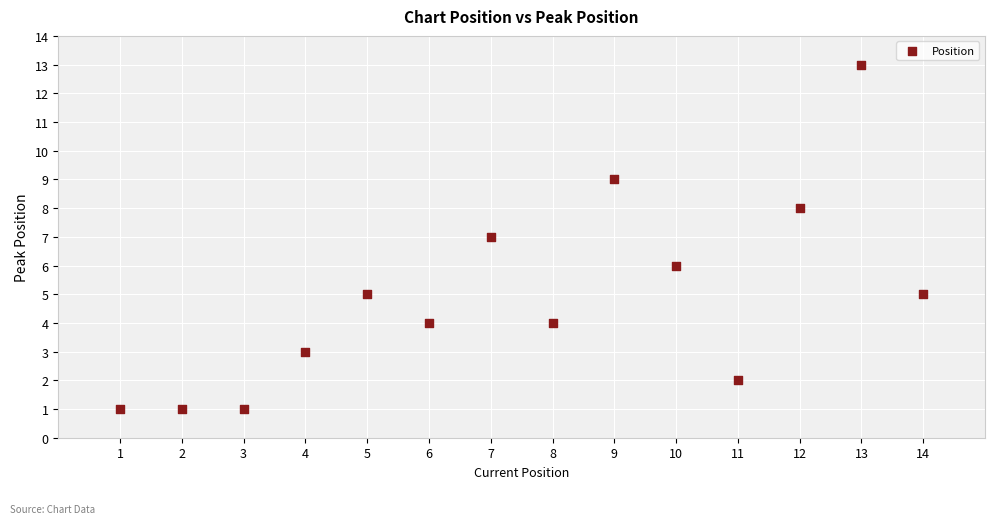

What is the range of Y values (max minus min)?

12